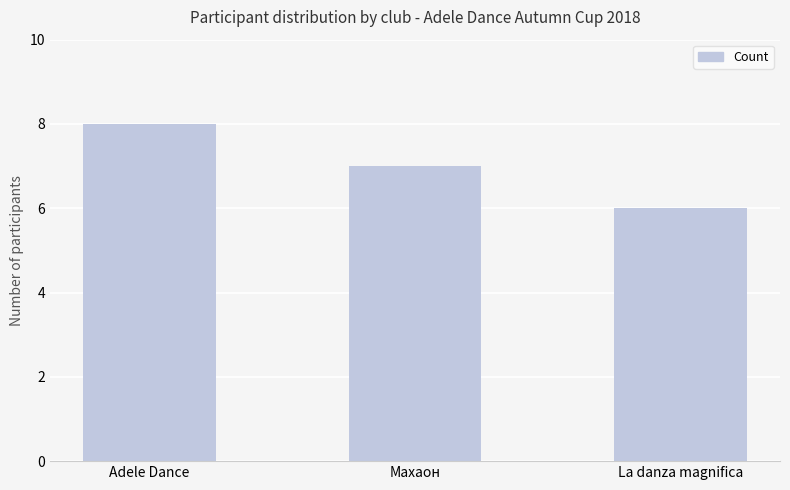

What is the difference between the maximum and minimum values?

2